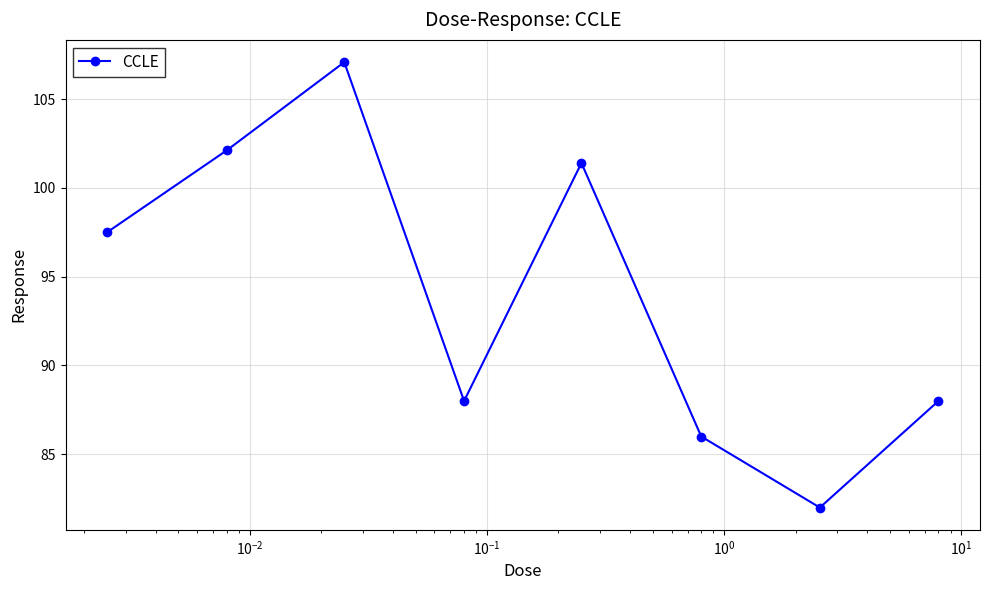

What is the value of the 6th point from the left?

86.0